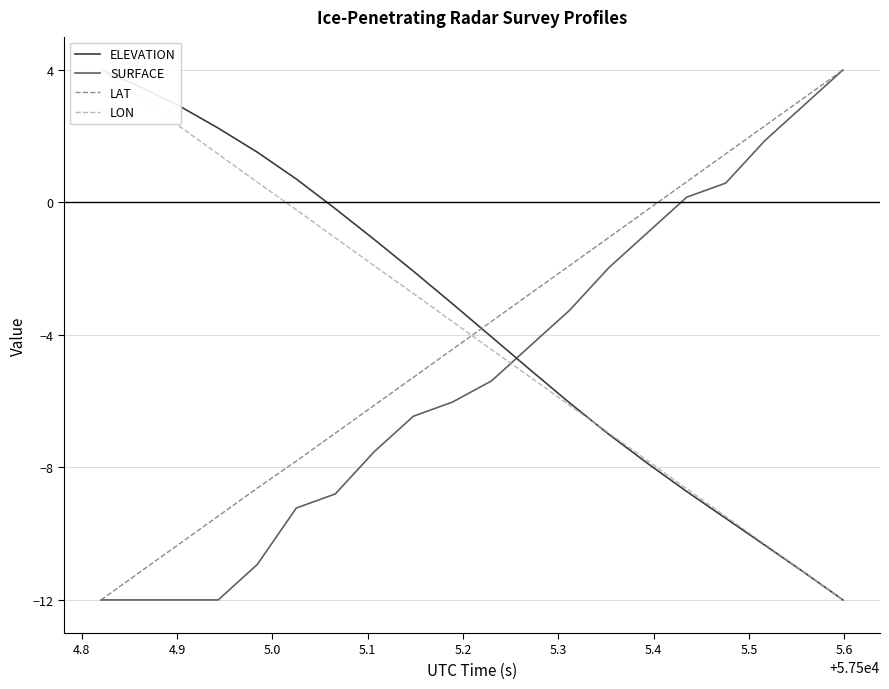

What is the sum of all LON values?

-80.2